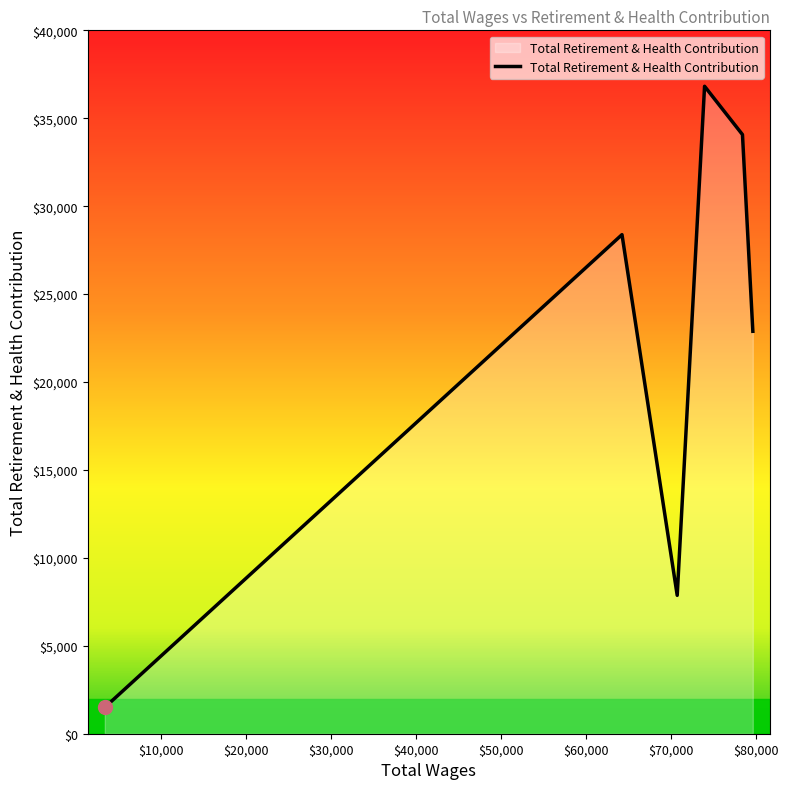

True or false: the data has more than 2 interior local peaks.

False